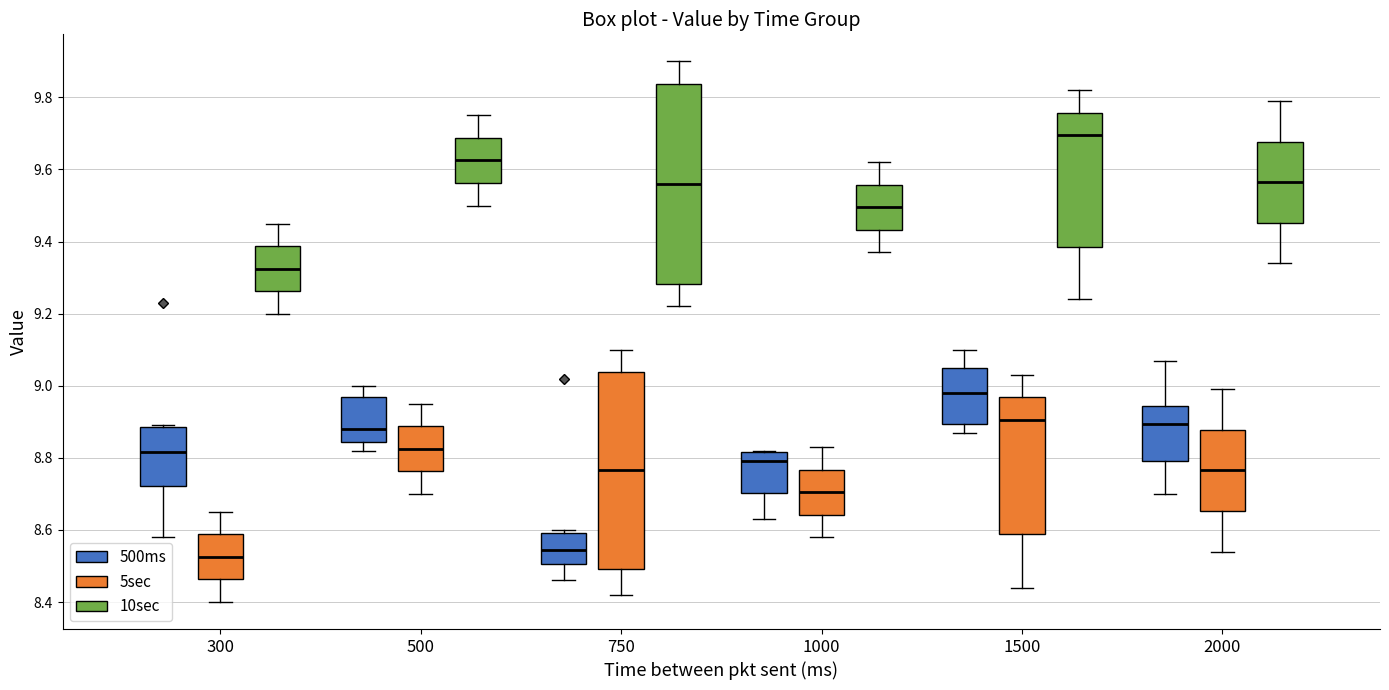

Reading left to right, transcribe this box plot: for each box, give where its median line is, the range the box spans, and where its two whiskers end, as read against the y-axis. The values are not printed on the chart, so give them approximately, as read against the axis.

300 (500ms): median 8.82, box 8.72 to 8.88, whiskers 8.58 to 8.90
300 (5sec): median 8.52, box 8.46 to 8.58, whiskers 8.40 to 8.66
300 (10sec): median 9.32, box 9.26 to 9.38, whiskers 9.20 to 9.46
500 (500ms): median 8.88, box 8.84 to 8.96, whiskers 8.82 to 9.00
500 (5sec): median 8.82, box 8.76 to 8.88, whiskers 8.70 to 8.96
500 (10sec): median 9.62, box 9.56 to 9.68, whiskers 9.50 to 9.76
750 (500ms): median 8.54, box 8.50 to 8.60, whiskers 8.46 to 8.60 (just above the box's upper edge)
750 (5sec): median 8.76, box 8.50 to 9.04, whiskers 8.42 to 9.10
750 (10sec): median 9.56, box 9.28 to 9.84, whiskers 9.22 to 9.90
1000 (500ms): median 8.80, box 8.70 to 8.82, whiskers 8.64 to 8.82
1000 (5sec): median 8.70, box 8.64 to 8.76, whiskers 8.58 to 8.84
1000 (10sec): median 9.50, box 9.44 to 9.56, whiskers 9.38 to 9.62
1500 (500ms): median 8.98, box 8.90 to 9.06, whiskers 8.88 to 9.10
1500 (5sec): median 8.90, box 8.58 to 8.96, whiskers 8.44 to 9.04
1500 (10sec): median 9.70, box 9.38 to 9.76, whiskers 9.24 to 9.82
2000 (500ms): median 8.90, box 8.80 to 8.94, whiskers 8.70 to 9.08
2000 (5sec): median 8.76, box 8.66 to 8.88, whiskers 8.54 to 9.00
2000 (10sec): median 9.56, box 9.46 to 9.68, whiskers 9.34 to 9.80